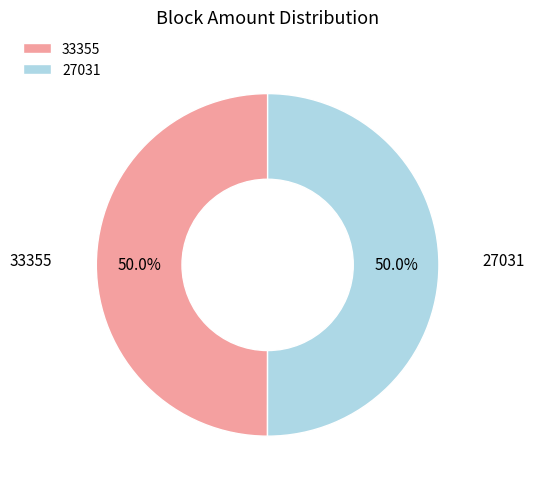

What is the total percentage of 33355 and 27031?

100.0%